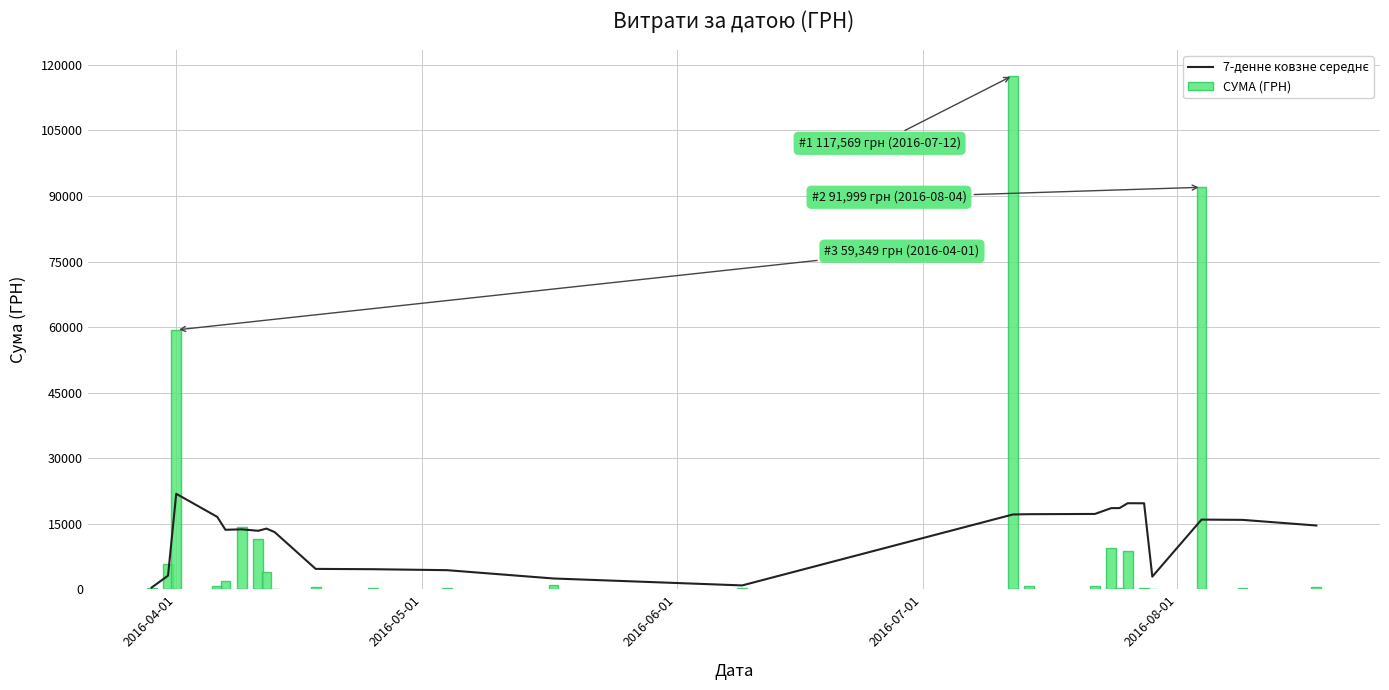

How many data points in 7-денне ковзне середнє are less than 13888?

12